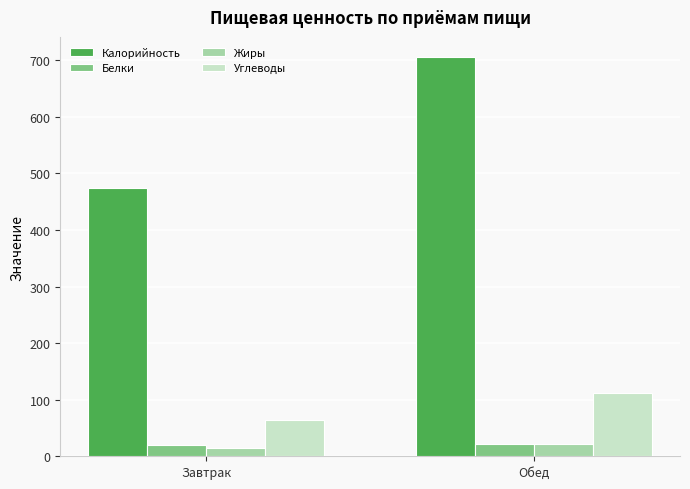

Reading right to left, extract all data points from this chart.

Калорийность: Обед=706.0	Завтрак=474.3
Белки: Обед=22.5	Завтрак=19.5
Жиры: Обед=20.9	Завтрак=15.3
Углеводы: Обед=111.6	Завтрак=65.0